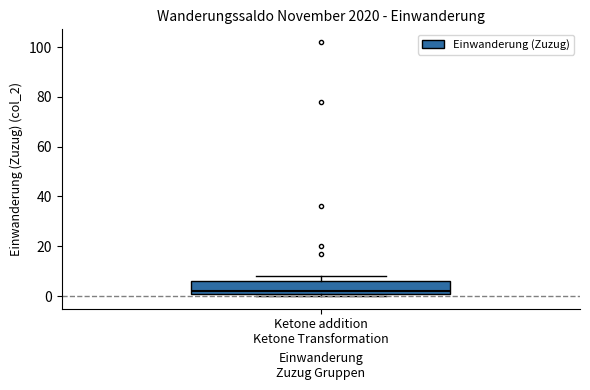

Read this box plot against the y-axis: the position of the median line, the range covered by the box, and the ends of both whiskers. The values are not printed on the chart, so give them approximately, as read against the axis.

median 2 (just above the box's lower edge), box 2 to 6, whiskers 0 to 8